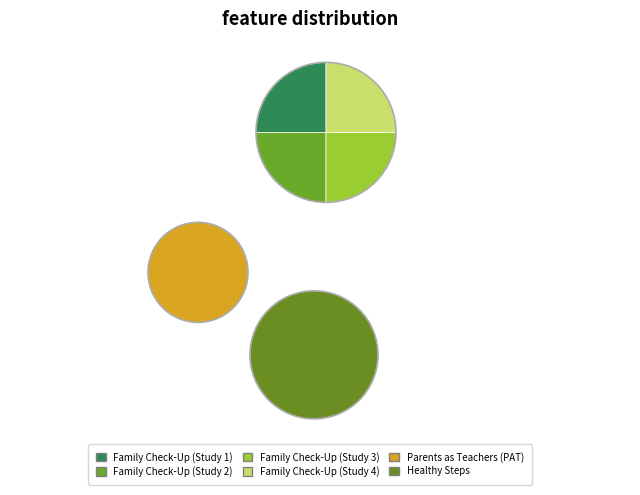

Is it true that Healthy Steps is 23% of the pie?

True